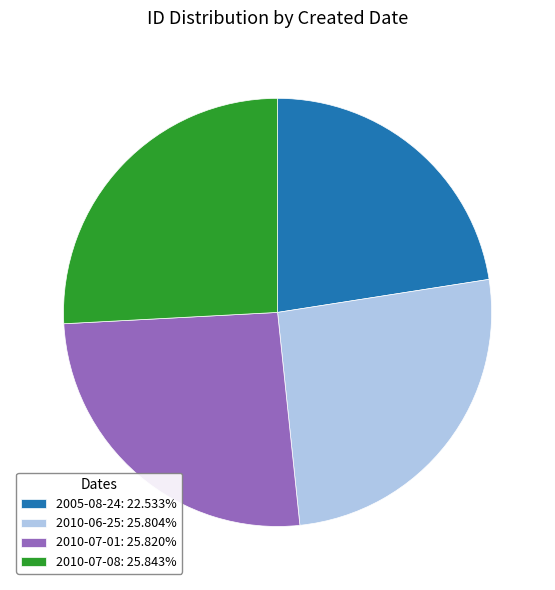

What is the ratio of the value at 2010-07-08: 25.843% to the value at 2010-06-25: 25.804%?

1.0